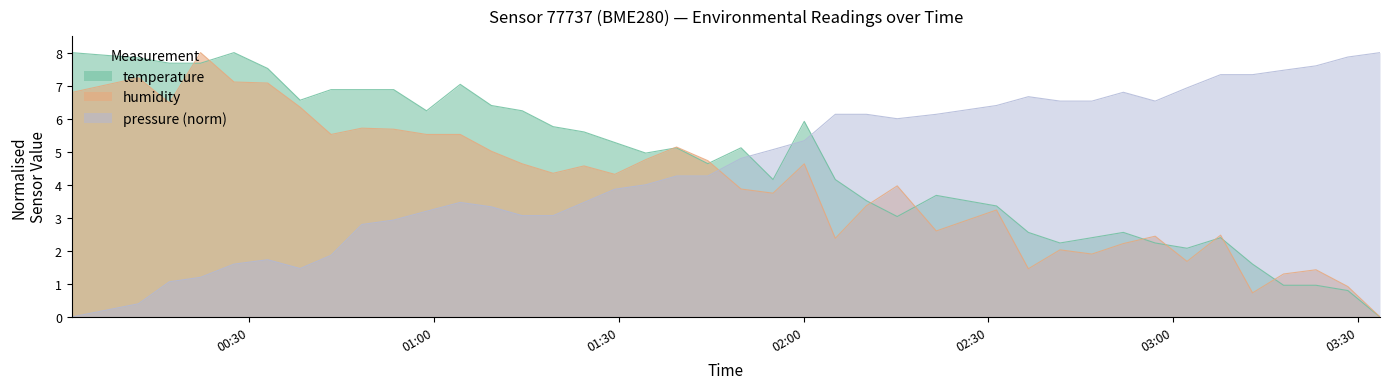

Between which two adjacent categories do pressure_norm and temperature first intersect?

2023-02-12T01:49:51 and 2023-02-12T01:55:03